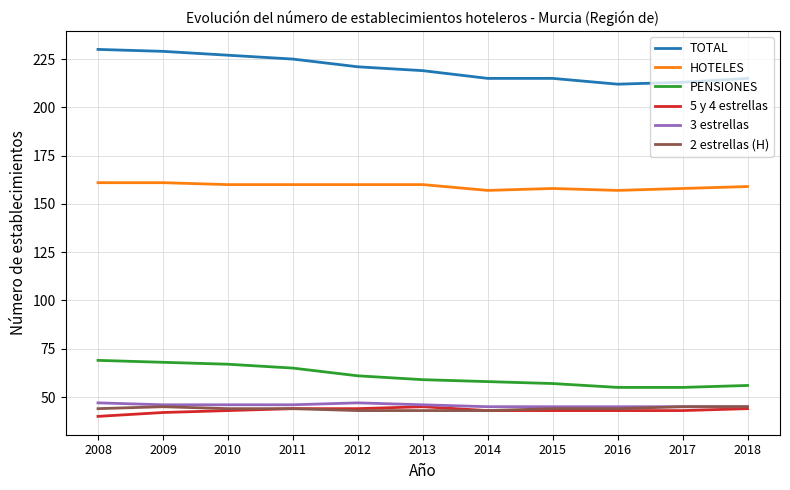

The 3 estrellas series shows 46 at 2011. True or false?

True